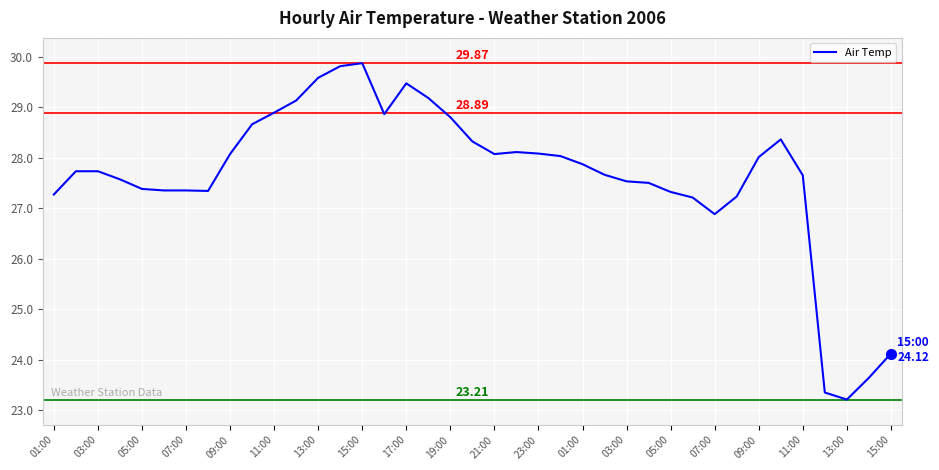

What is the difference between the maximum and minimum values?

6.7